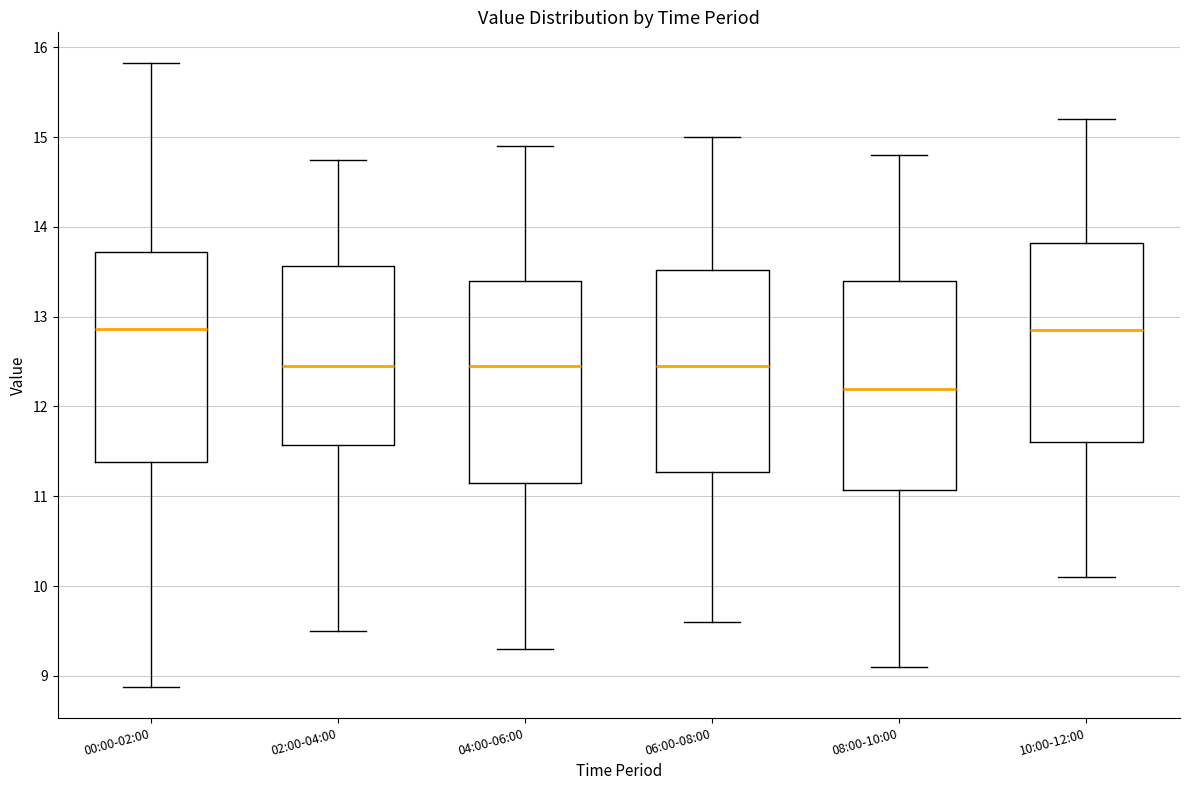

Where is the lower edge of the box for 10:00-12:00 on the y-axis? The values are not printed on the chart, so give them approximately, as read against the axis.

11.6